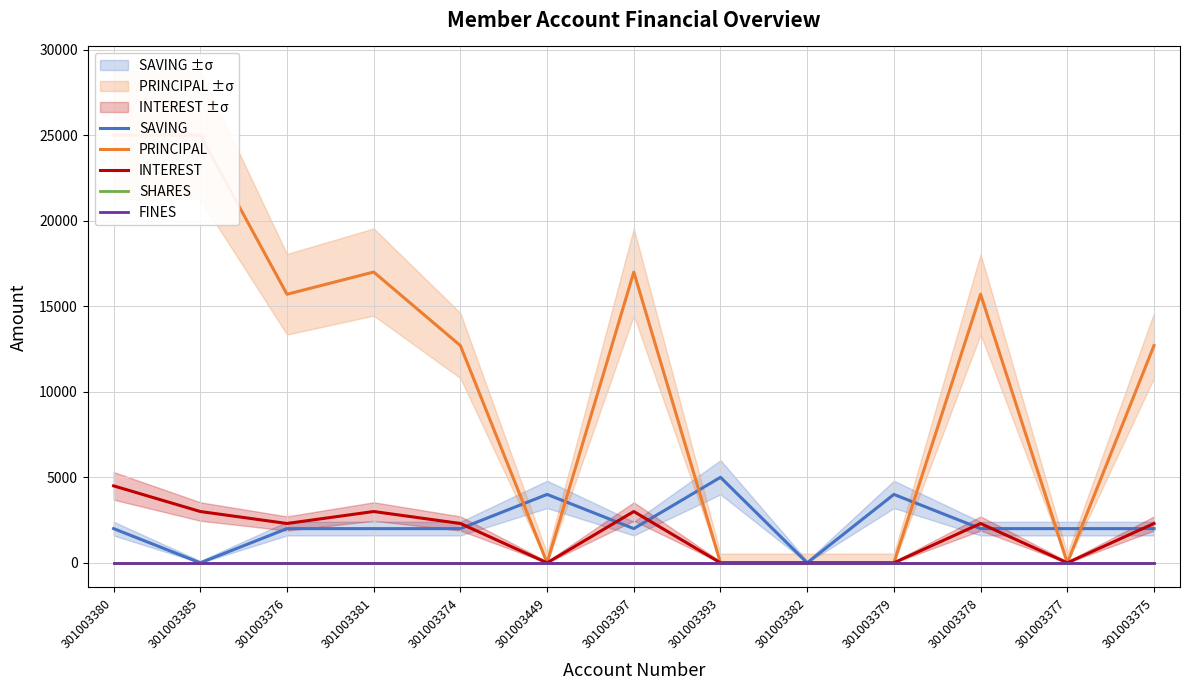

Reading right to left, transcribe all the data shown in this chart.

SAVING: 301003375=2000	301003377=2000	301003378=2000	301003379=4000	301003382=0	301003393=5000	301003397=2000	301003449=4000	301003374=2000	301003381=2000	301003376=2000	301003385=0	301003380=2000
PRINCIPAL: 301003375=12700	301003377=0	301003378=15700	301003379=0	301003382=0	301003393=0	301003397=17000	301003449=0	301003374=12700	301003381=17000	301003376=15700	301003385=25000	301003380=25000
INTEREST: 301003375=2300	301003377=0	301003378=2300	301003379=0	301003382=0	301003393=0	301003397=3000	301003449=0	301003374=2300	301003381=3000	301003376=2300	301003385=3000	301003380=4500
SHARES: 301003375=0	301003377=0	301003378=0	301003379=0	301003382=0	301003393=0	301003397=0	301003449=0	301003374=0	301003381=0	301003376=0	301003385=0	301003380=0
FINES: 301003375=0	301003377=0	301003378=0	301003379=0	301003382=0	301003393=0	301003397=0	301003449=0	301003374=0	301003381=0	301003376=0	301003385=0	301003380=0